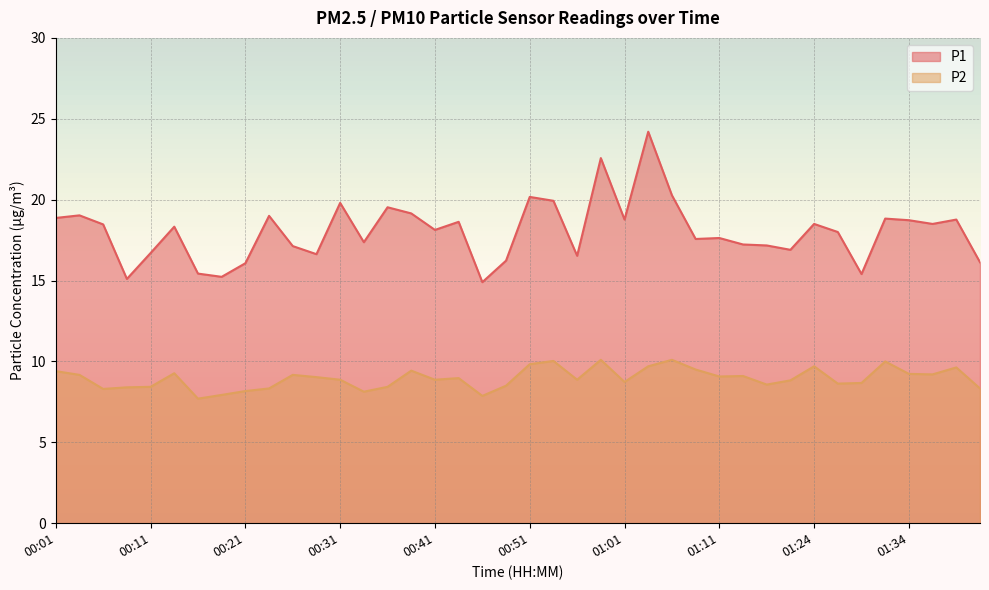

At 00:08, list the series in order from largest to smallest.

P1, P2